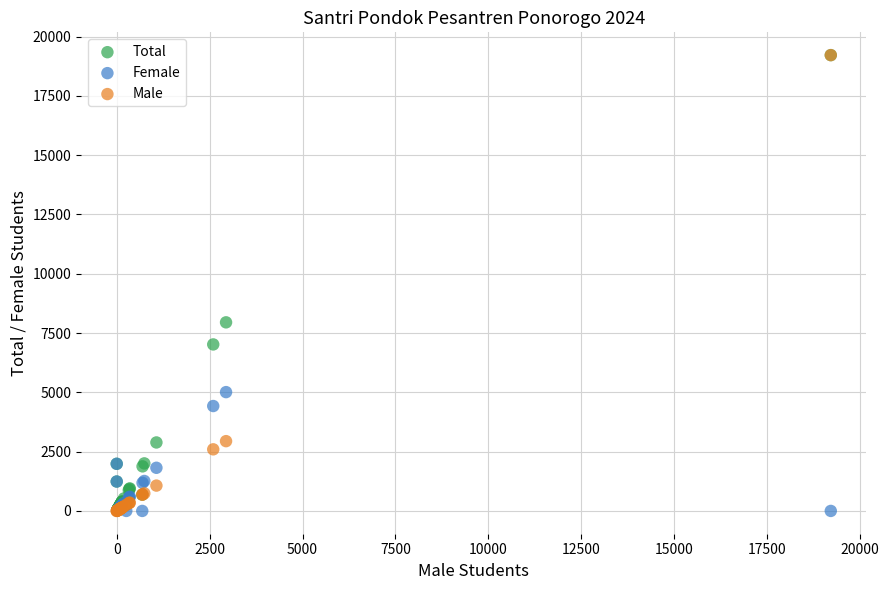

Across all series, what Y value is closest to 9608?

7951